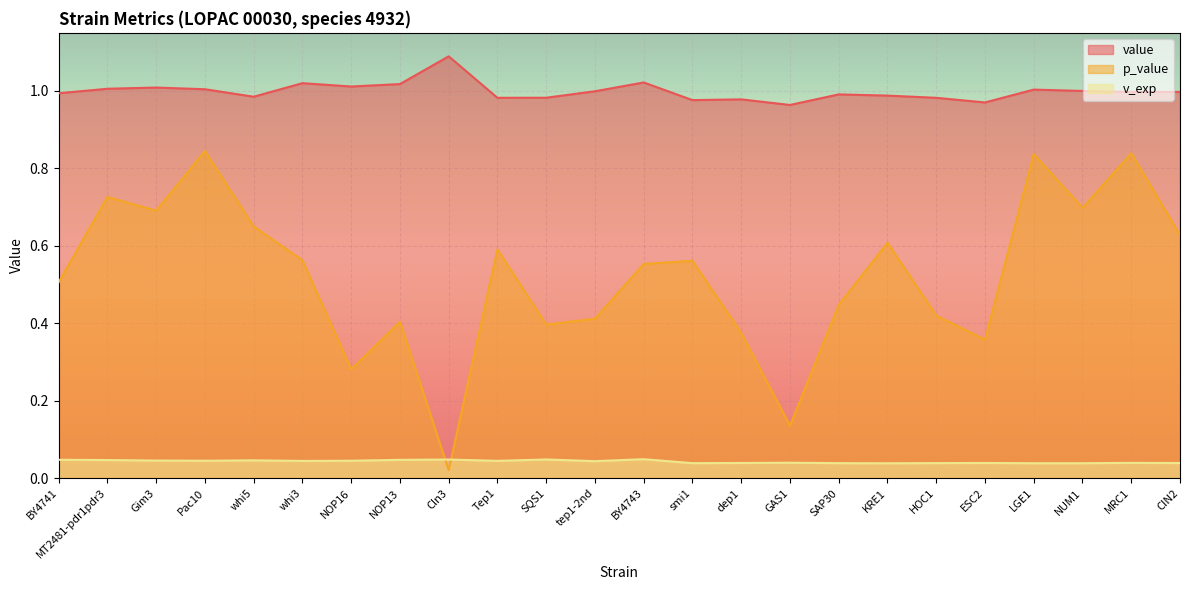

Is the value of p_value at CIN2 greater than the value of value at NOP16?

No